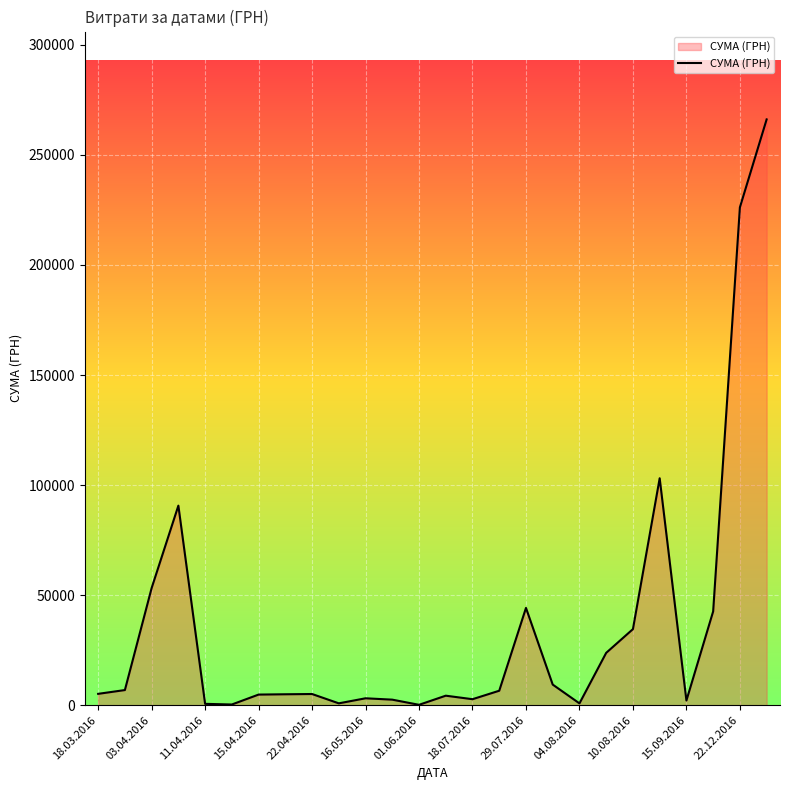

What is the maximum value shown in the chart?

266130.0